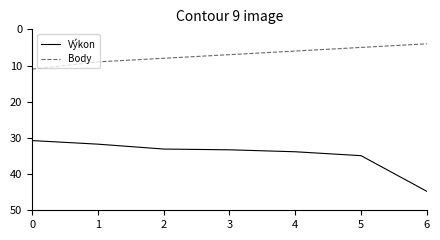

List the series in order of their overall mean, highest first.

Výkon, Body